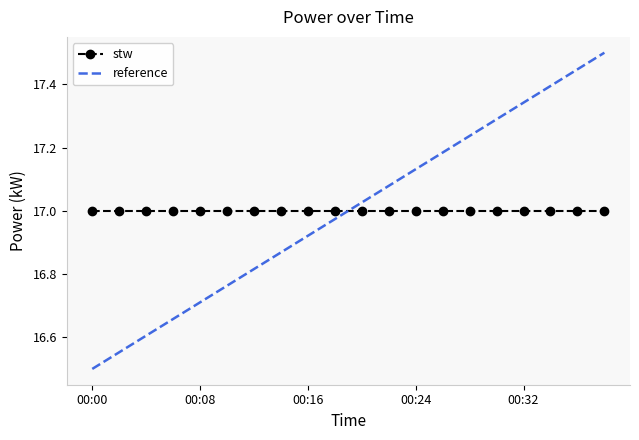

Which series has the widest spread of values?

reference